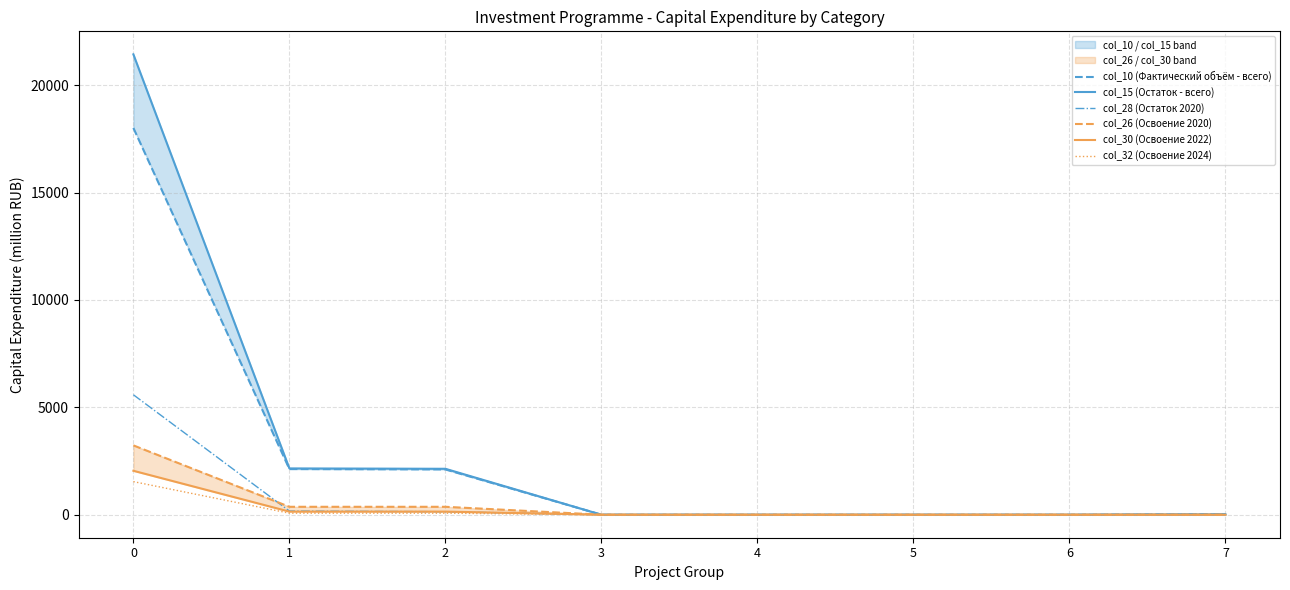

The value of col_32 (Освоение 2024) at 7 is -906.7. True or false?

False